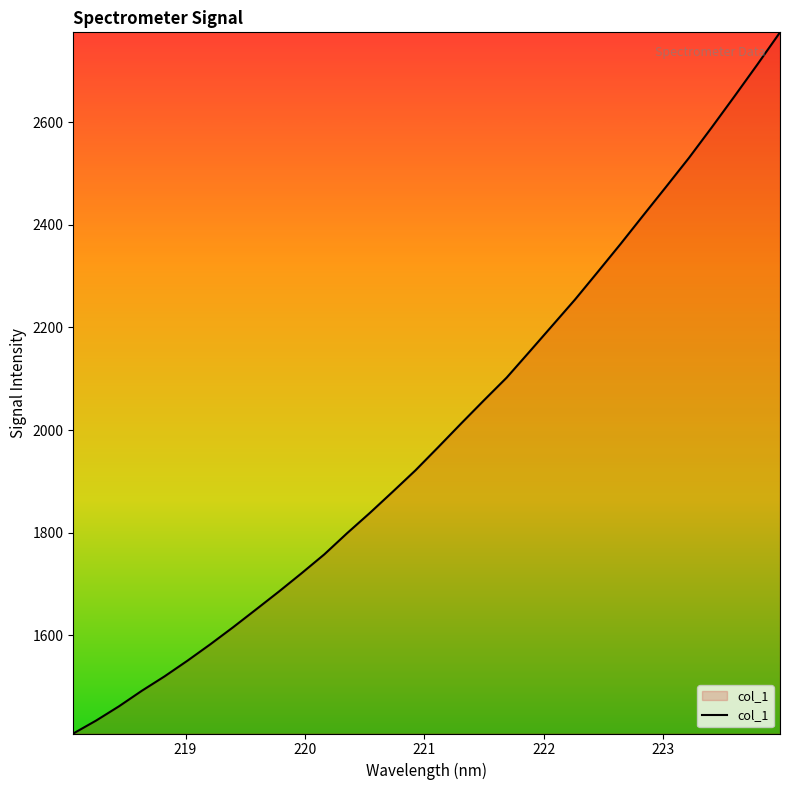

True or false: the data has more than 0 interior local peaks.

False